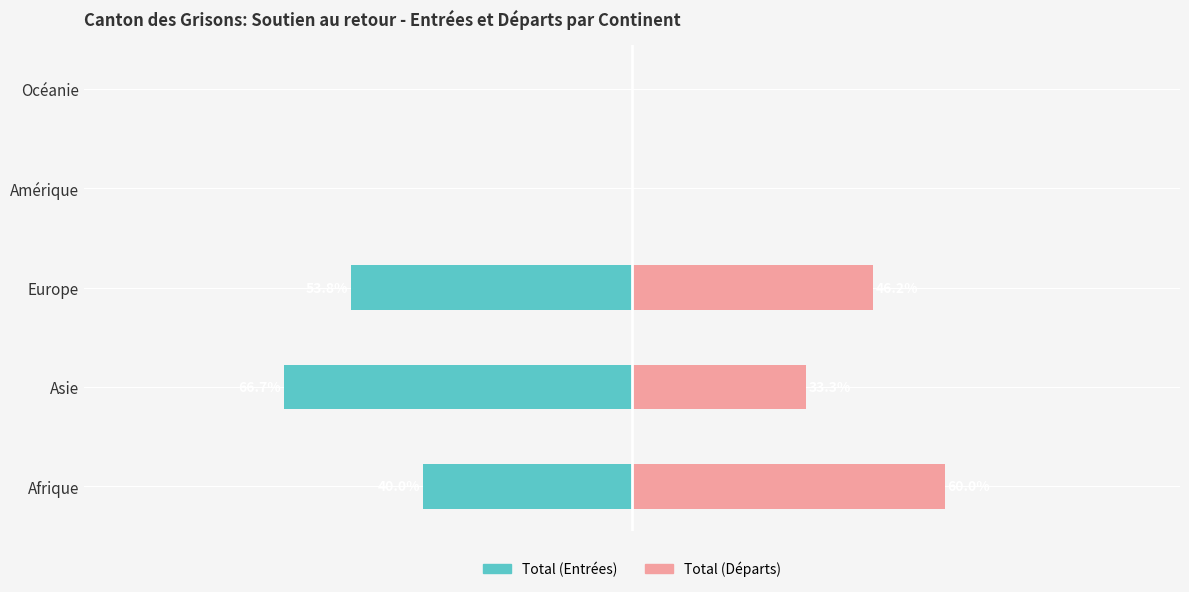

True or false: Total (Entrées) has a value of 0.0 at Océanie.

True